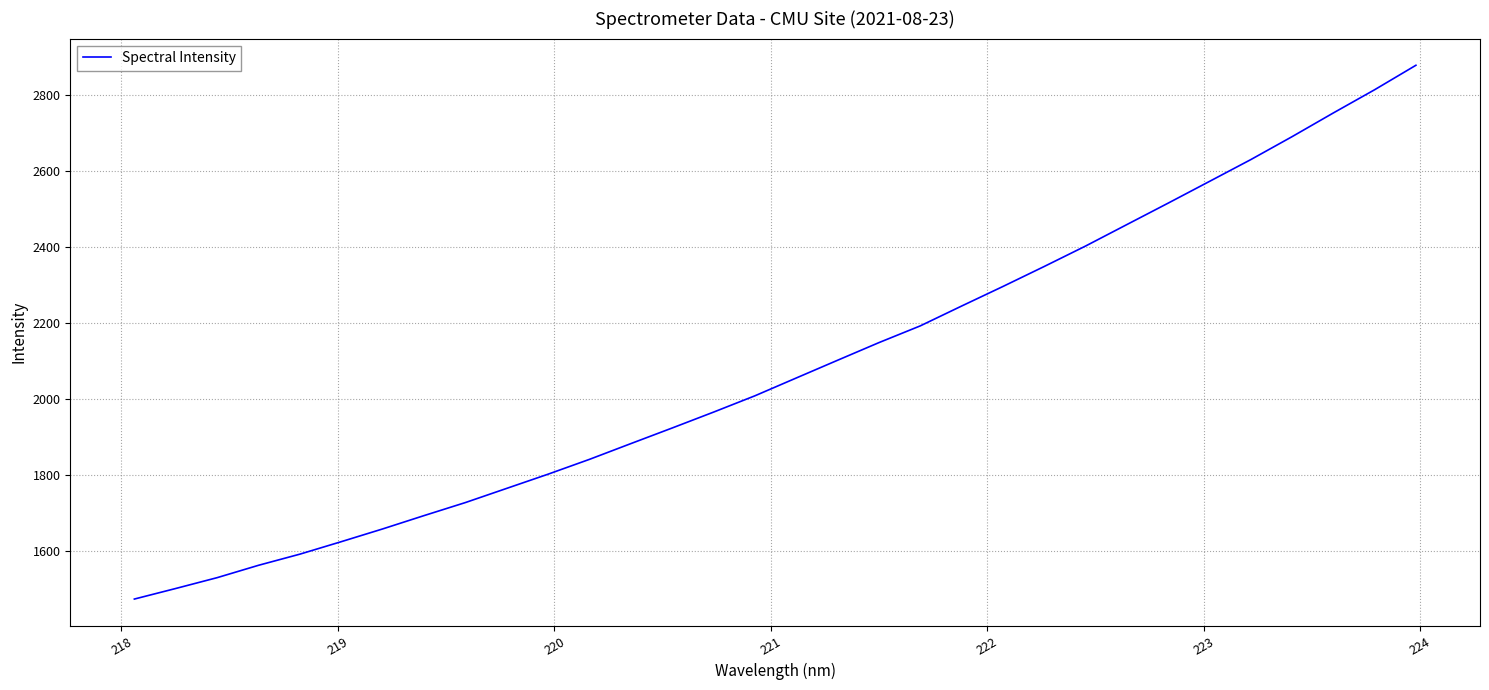

What is the smallest value displayed?

1474.1